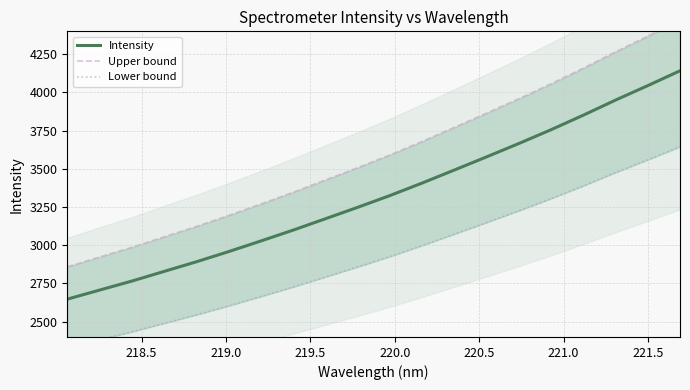

What is the sum of all Intensity values?

66562.3